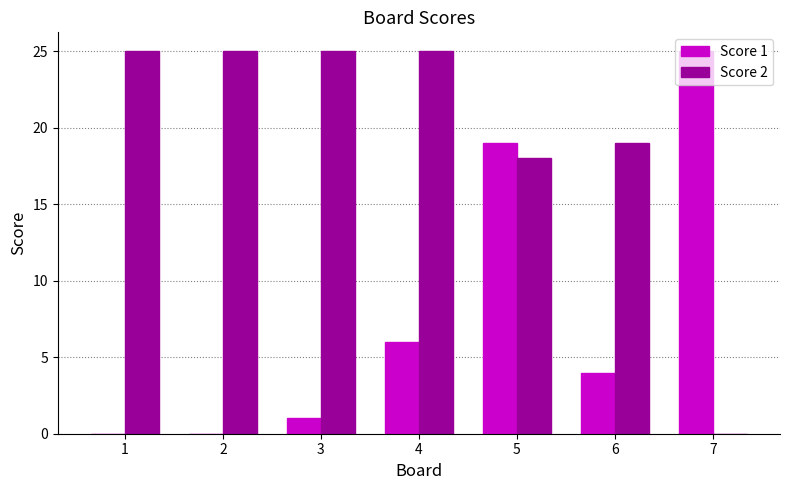

Between 3 and 6, which series saw the biggest shift?

Score 2